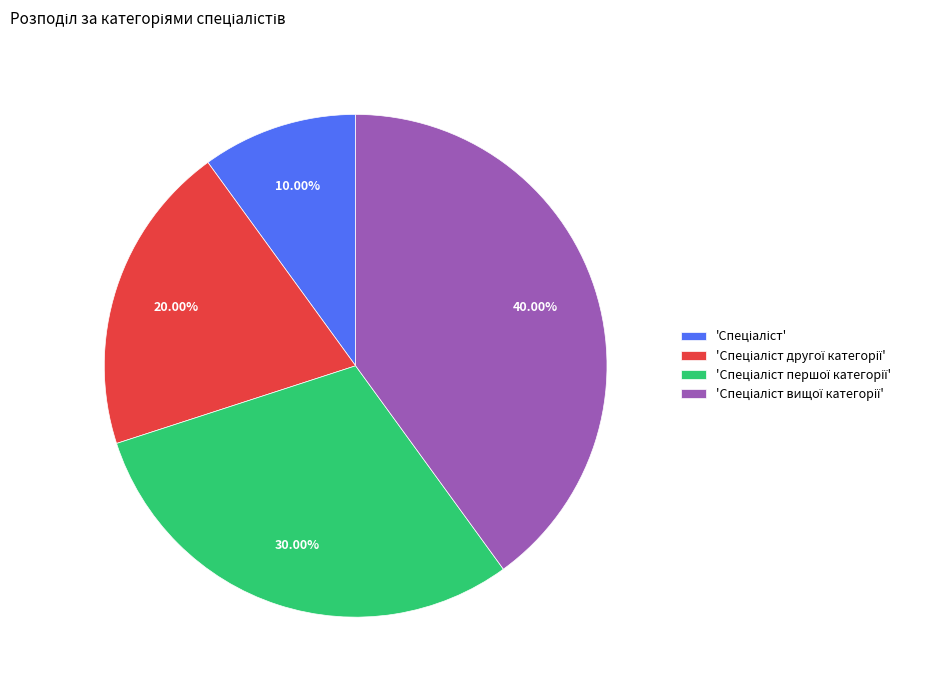

Is there a majority slice in this chart?

No